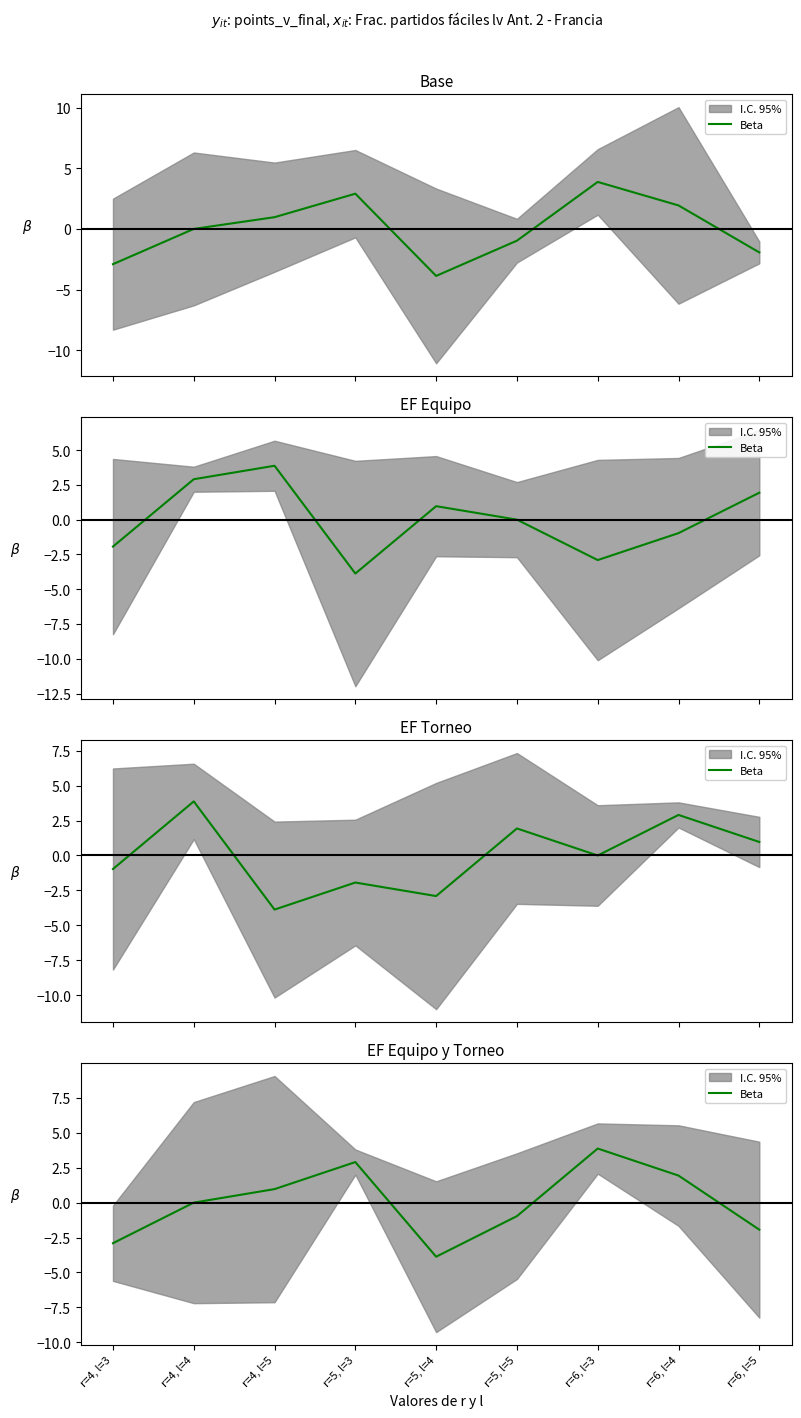

Where is the first local maximum?

r=5, l=3